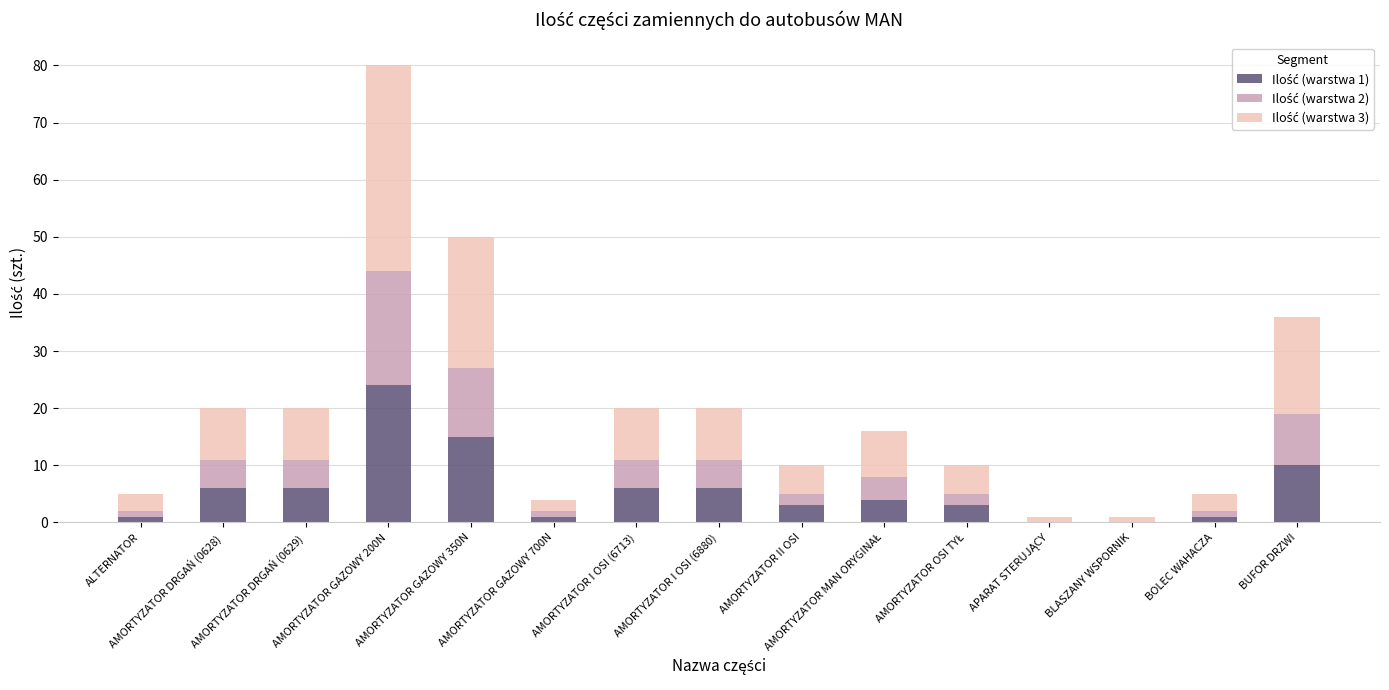

At which category is the sum across all series the highest?

AMORTYZATOR GAZOWY 200N